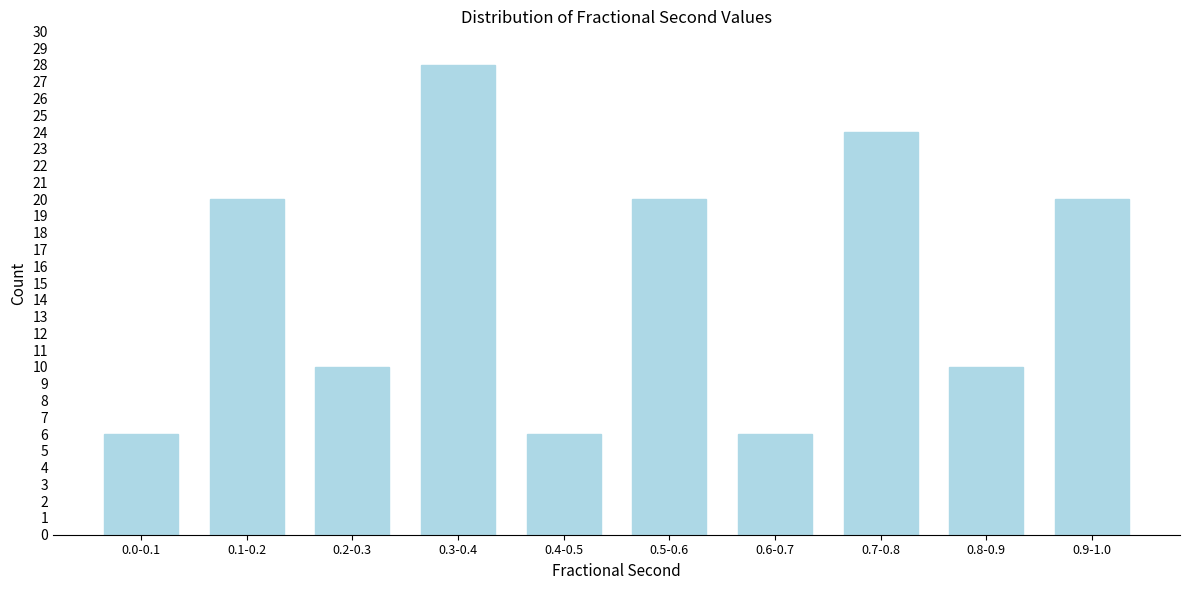

Reading left to right, transcribe all the data shown in this chart.

6	20	10	28	6	20	6	24	10	20